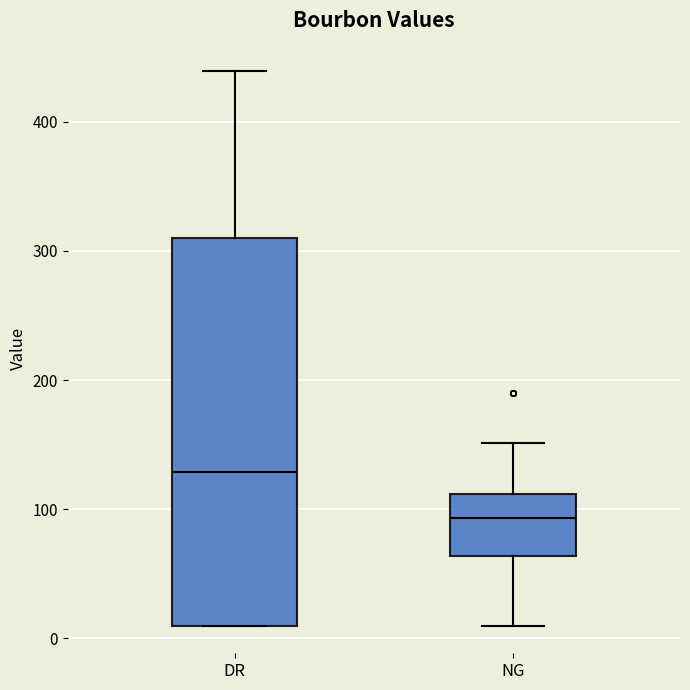

Reading left to right, read every box against the y-axis: the position of its median line, the range the box covers, and the ends of its whiskers. The values are not printed on the chart, so give them approximately, as read against the axis.

DR: median 130, box 10 to 310, whiskers 10 to 440
NG: median 90, box 60 to 110, whiskers 10 to 150